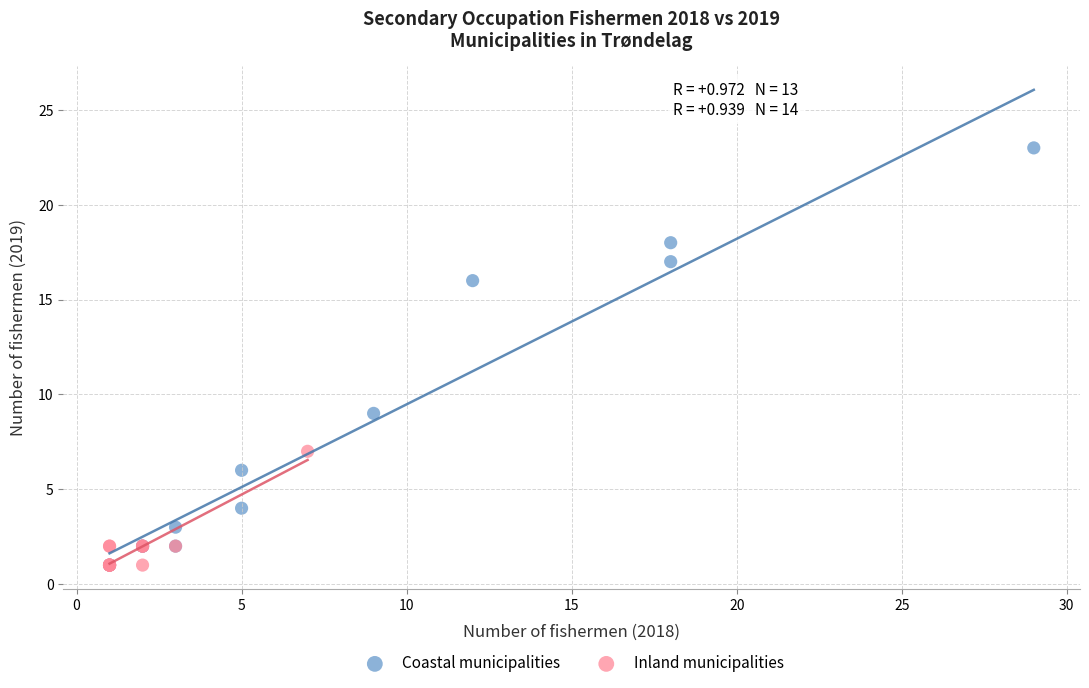

Which series has the largest Y range (max minus min)?

Coastal municipalities